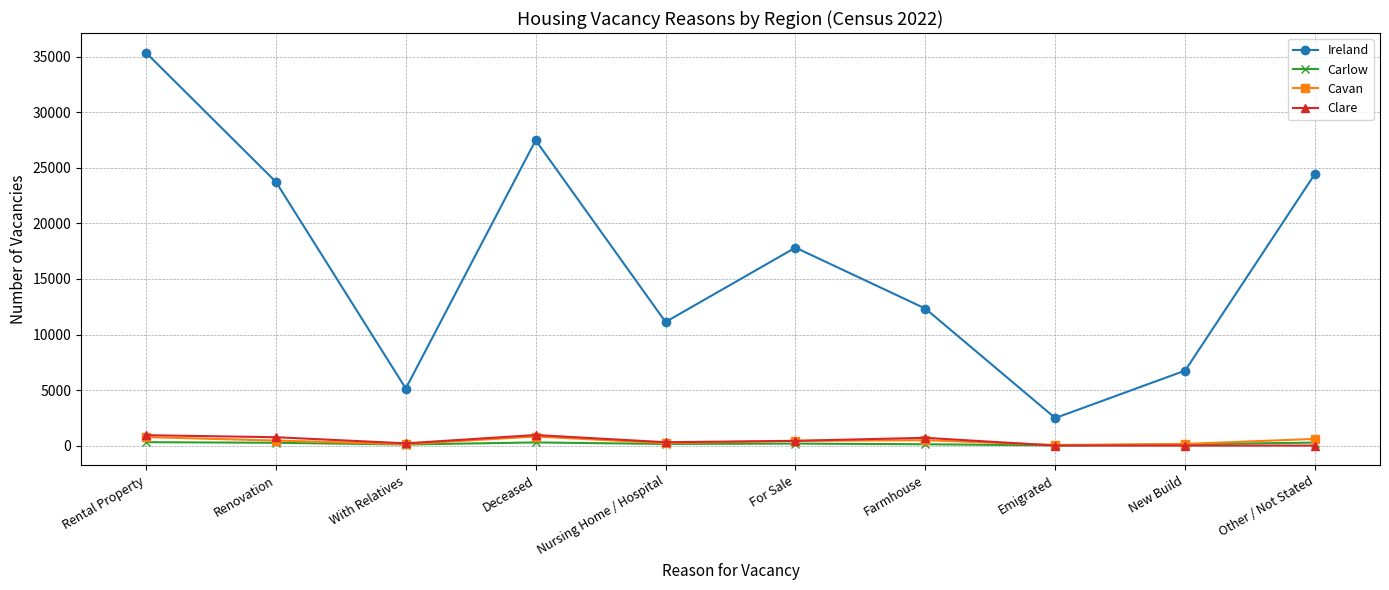

Which series has the largest total across all categories?

Ireland